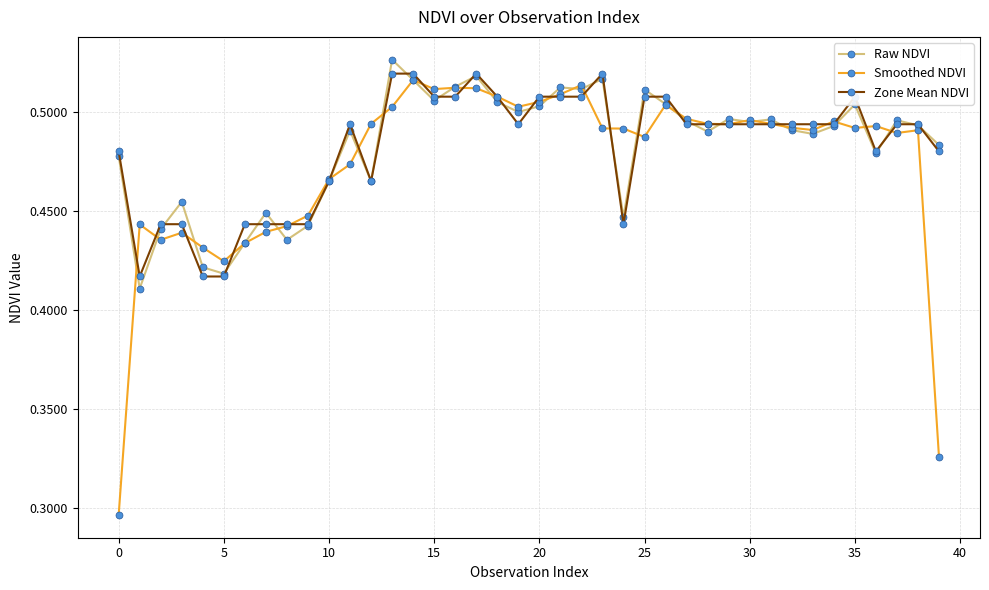

At how many categories does at least one series exceed 0?

40